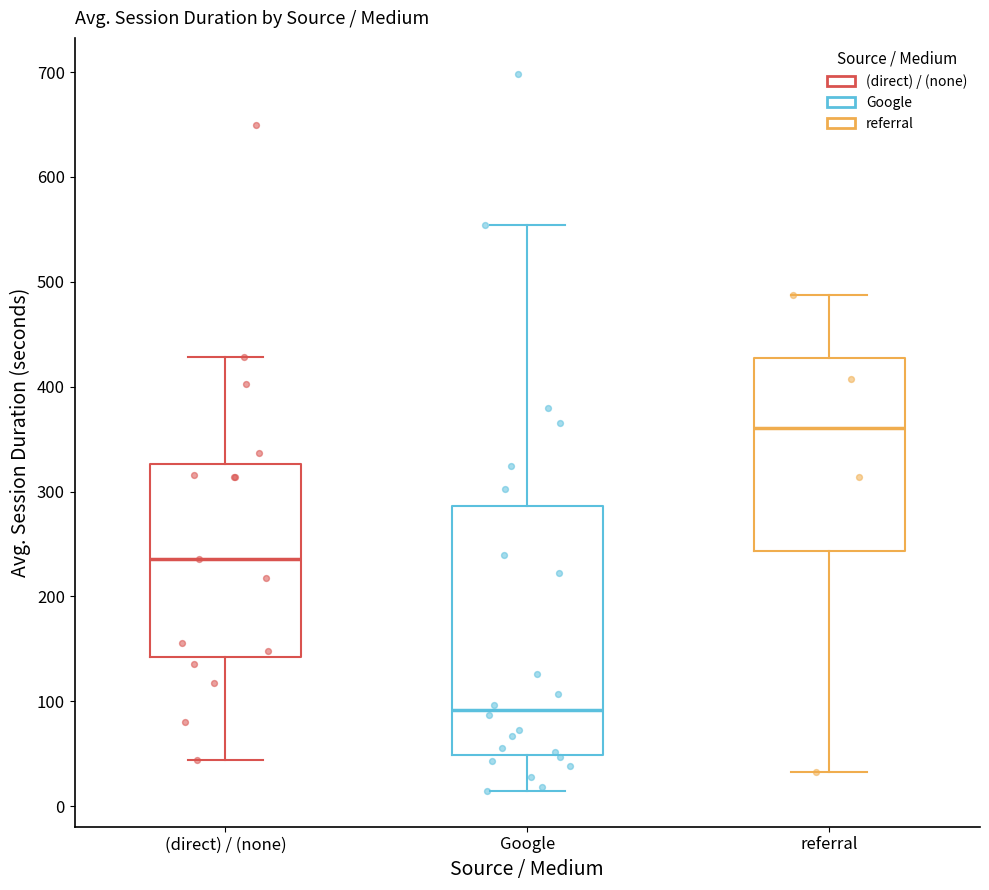

Reading left to right, transcribe this box plot: for each box, give where its median line is, the range the box spans, and where its two whiskers end, as read against the y-axis. The values are not printed on the chart, so give them approximately, as read against the axis.

(direct) / (none): median 240, box 140 to 330, whiskers 40 to 430
Google: median 90, box 50 to 290, whiskers 10 to 550
referral: median 360, box 240 to 430, whiskers 30 to 490